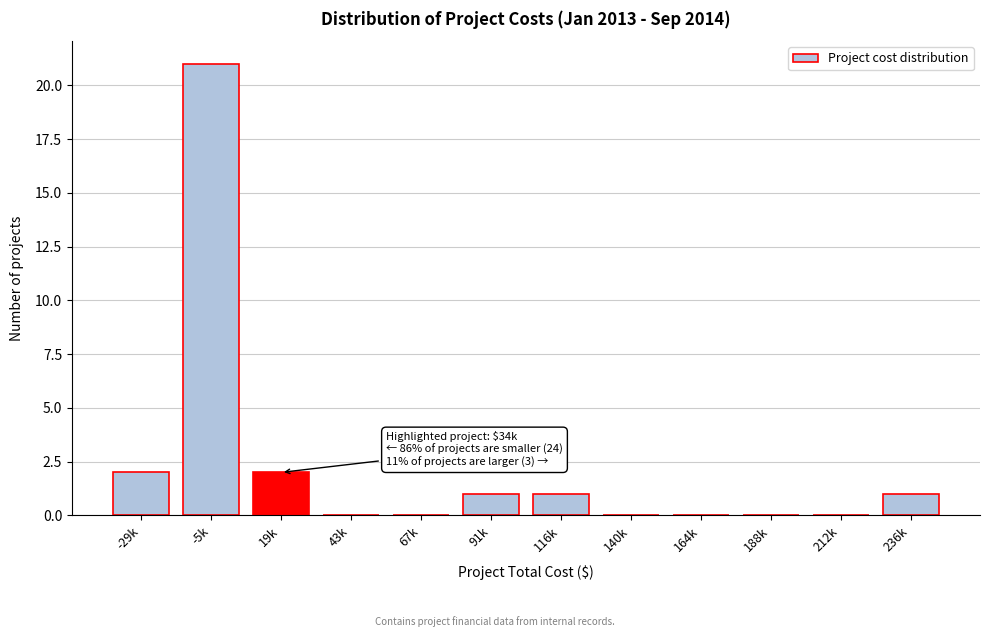

Reading left to right, transcribe all the data shown in this chart.

-29k=2	-5k=21	19k=2	43k=0	67k=0	91k=1	116k=1	140k=0	164k=0	188k=0	212k=0	236k=1